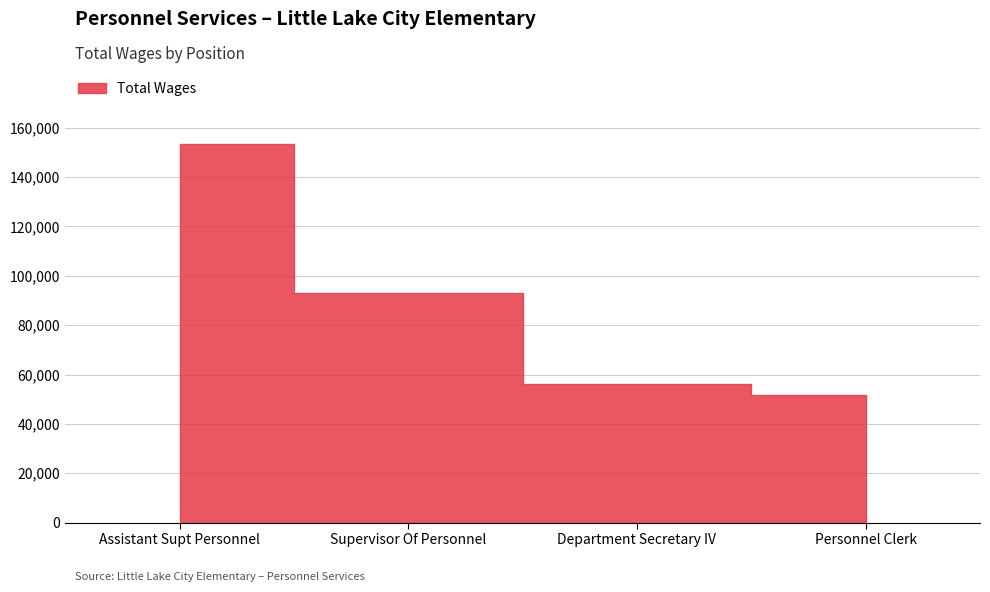

List the labels in order of value, largest first.

Assistant Supt Personnel, Supervisor Of Personnel, Department Secretary IV, Personnel Clerk